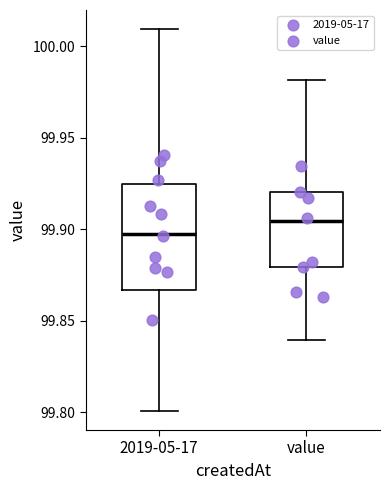

Reading left to right, transcribe this box plot: for each box, give where its median line is, the range the box spans, and where its two whiskers end, as read against the y-axis. The values are not printed on the chart, so give them approximately, as read against the axis.

2019-05-17: median 99.895, box 99.865 to 99.925, whiskers 99.800 to 100.010
value: median 99.905, box 99.880 to 99.920, whiskers 99.840 to 99.980